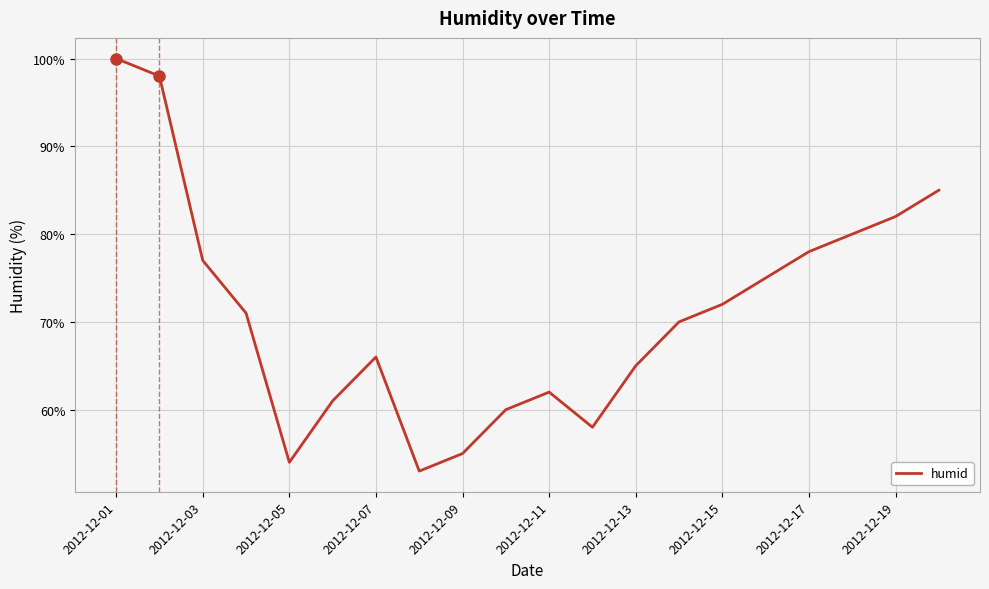

What is the difference between the maximum and minimum values?

47